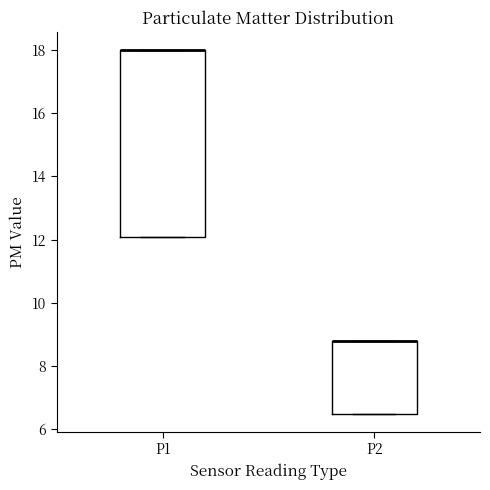

Reading left to right, transcribe this box plot: for each box, give where its median line is, the range the box spans, and where its two whiskers end, as read against the y-axis. The values are not printed on the chart, so give them approximately, as read against the axis.

P1: median 18.0 (drawn on the box's upper edge), box 12.2 to 18.0, whiskers 12.2 to 18.0
P2: median 8.8 (drawn on the box's upper edge), box 6.6 to 8.8, whiskers 6.6 to 8.8